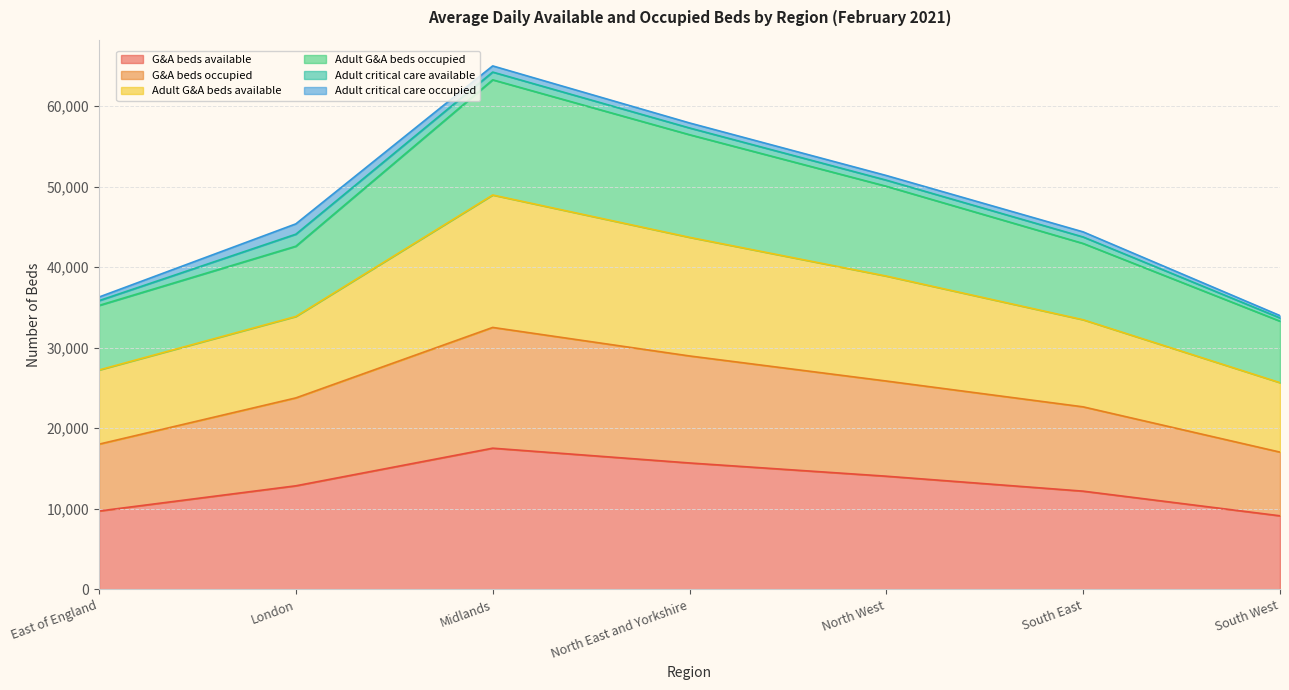

In Adult G&A beds available, how many points are higher than both neighbors (excluding endpoints)?

1